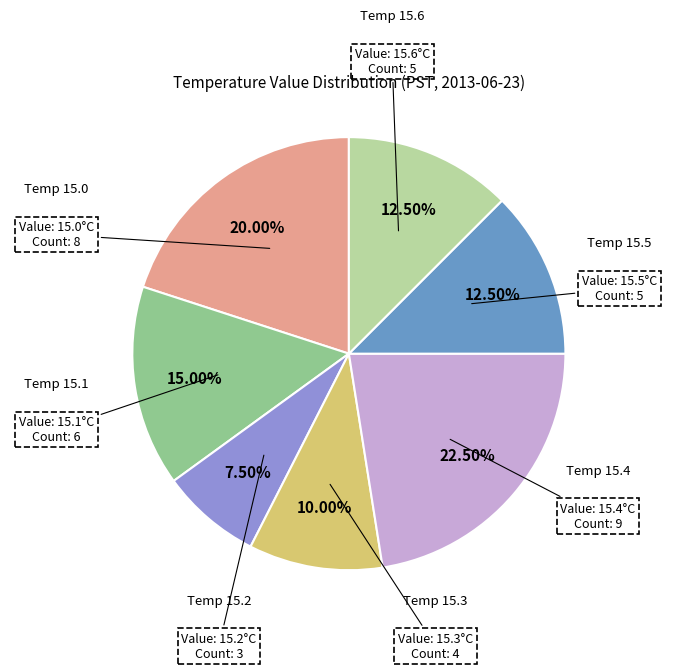

Does any single category account for the majority?

No